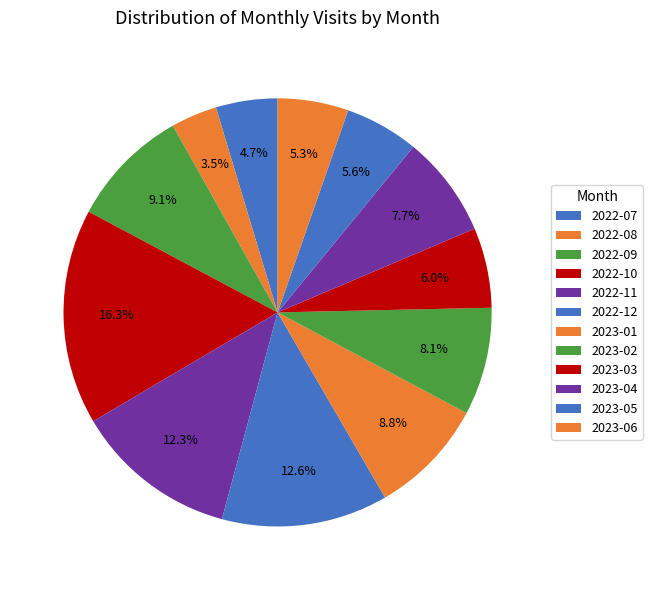

To the nearest percent, what is the average slice percentage?

8%